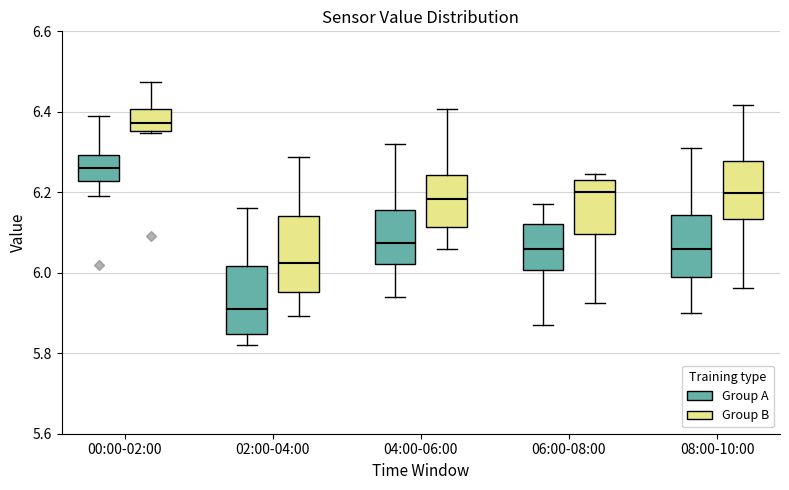

Where does the upper whisker of the box for 02:00-04:00 (Group A) end on the y-axis? The values are not printed on the chart, so give them approximately, as read against the axis.

6.16